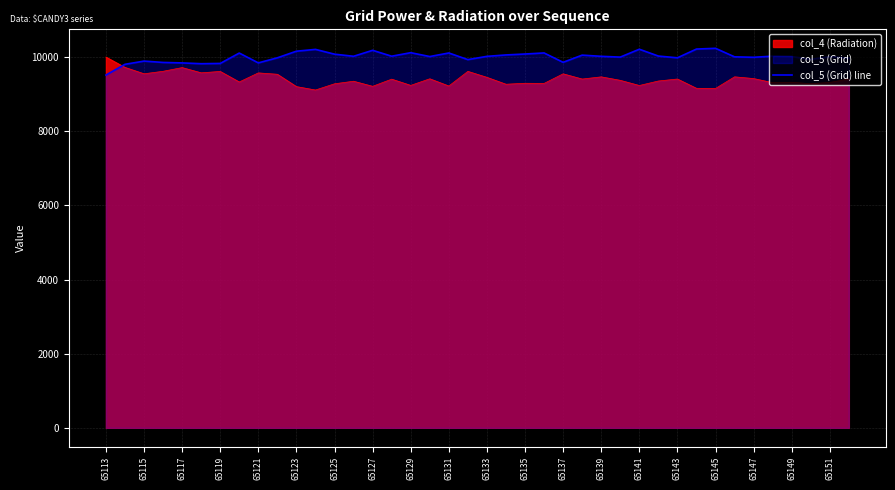

Is it true that the value at 39 is 17586?

False